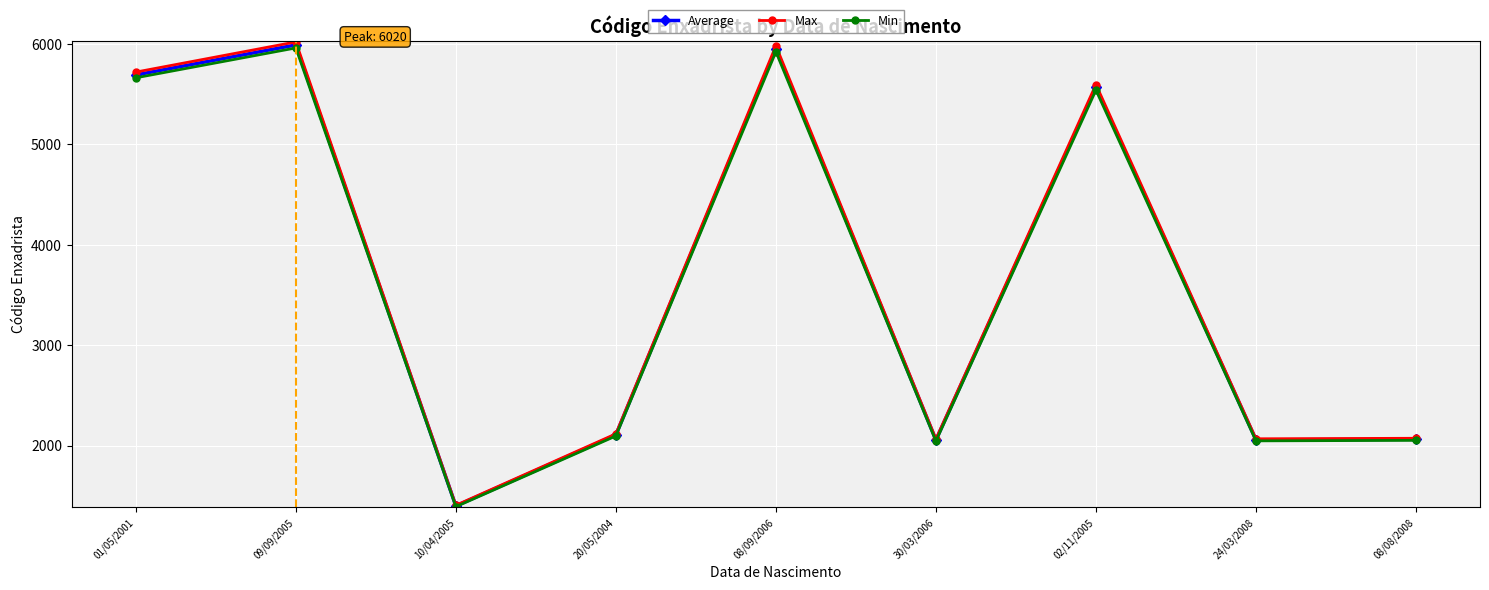

What is the spread (max minus min) of values at 24/03/2008?

20.6